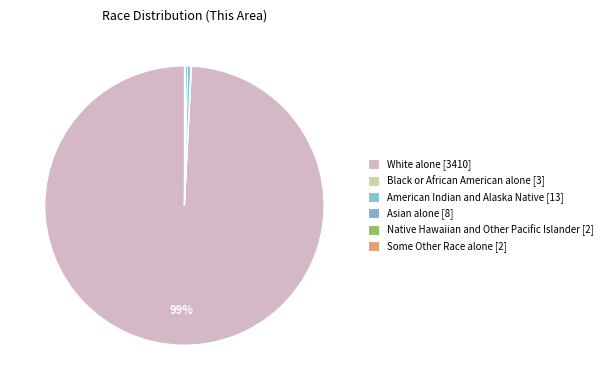

Which has a higher value, Black or African American alone or American Indian and Alaska Native?

American Indian and Alaska Native